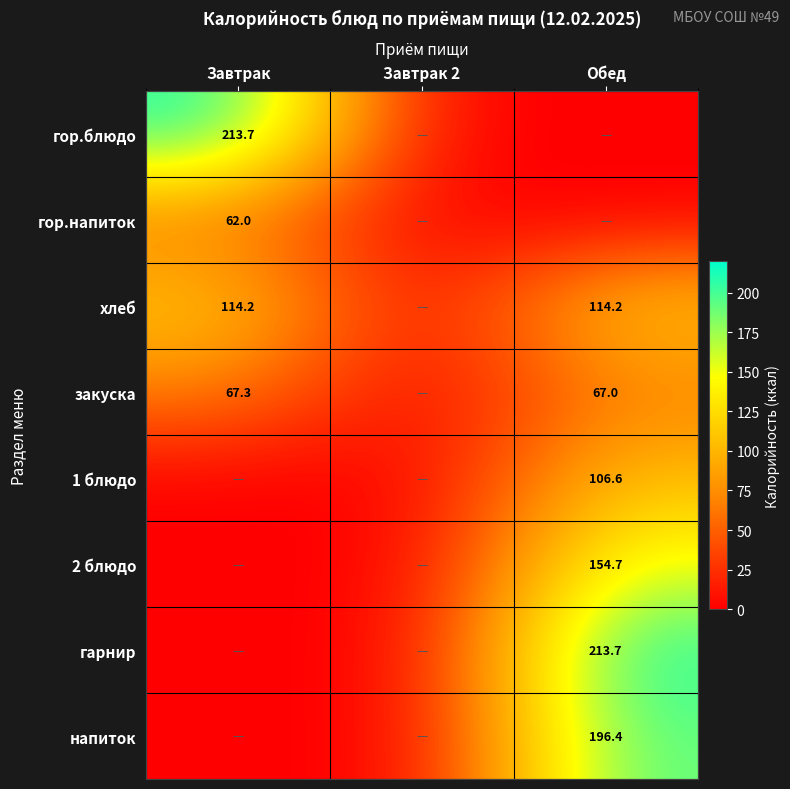

At which category is the sum across all series the highest?

Обед